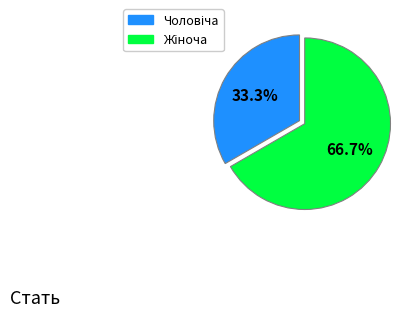

Is there any slice that represents more than half of the pie?

Yes